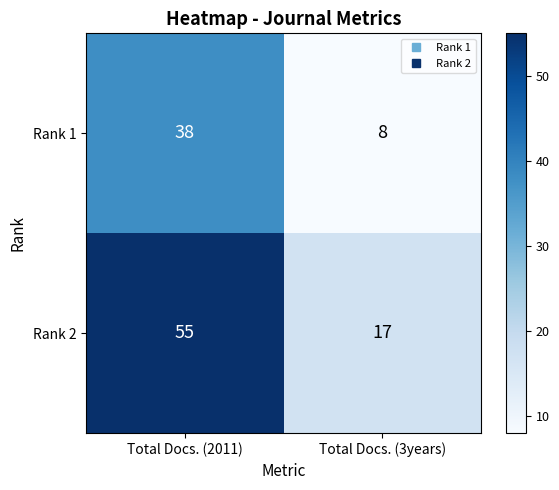

Rank the series by their average value, from lowest to highest.

Rank 1, Rank 2